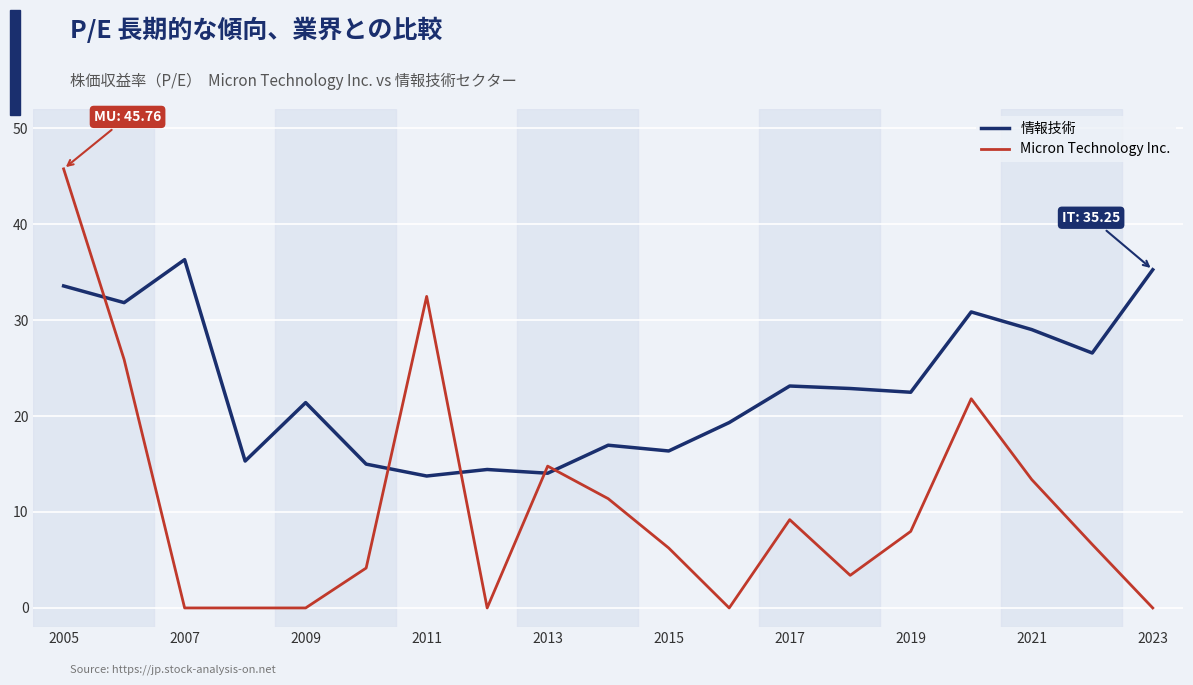

Which series ends up on top after the final intersection of 情報技術 and Micron Technology Inc.?

情報技術